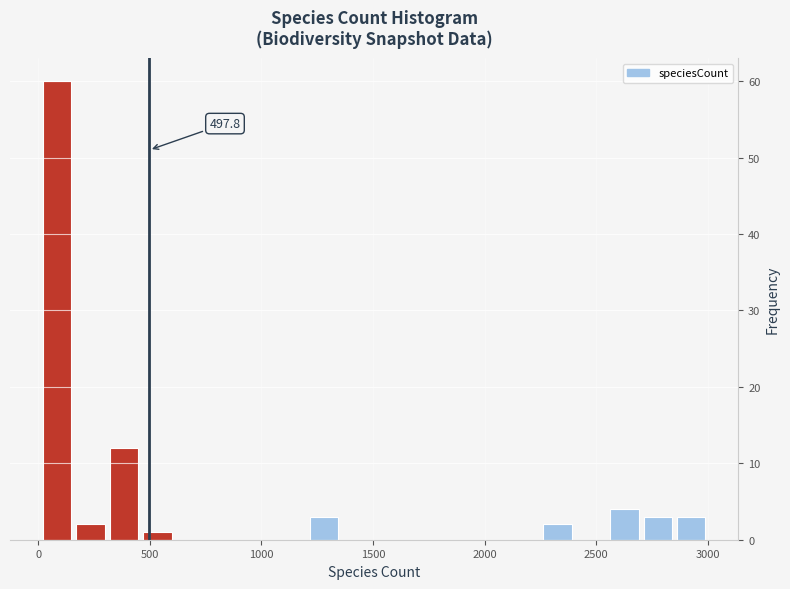

Read against the x-axis, roughly where is the centre of the tallest bar?

100